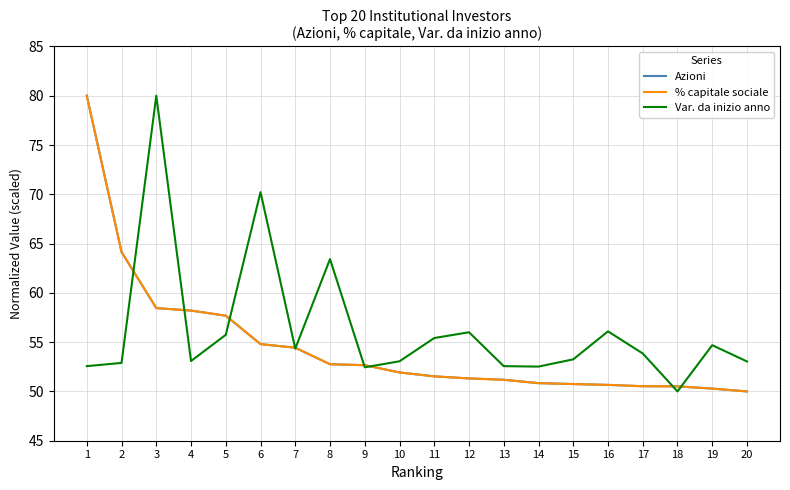

Which series has the largest total across all categories?

Var. da inizio anno